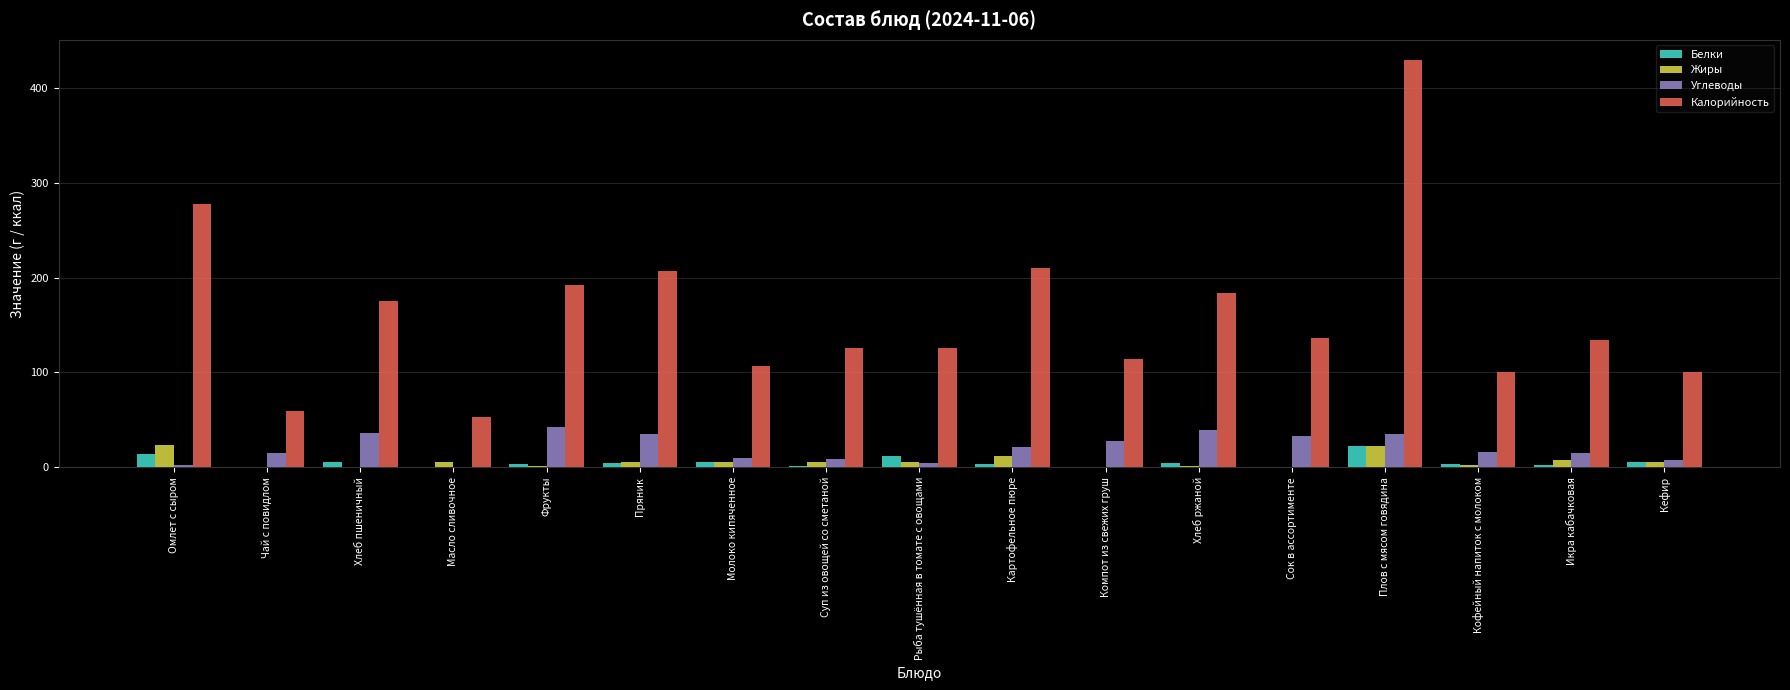

What is the sum of all Белки values?

89.6